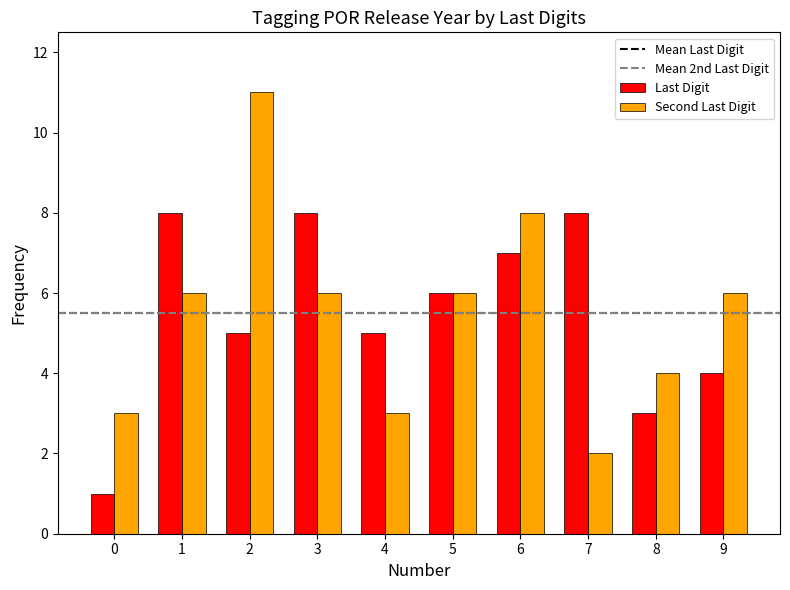

Is it true that Second Last Digit equals 11 at 2?

True